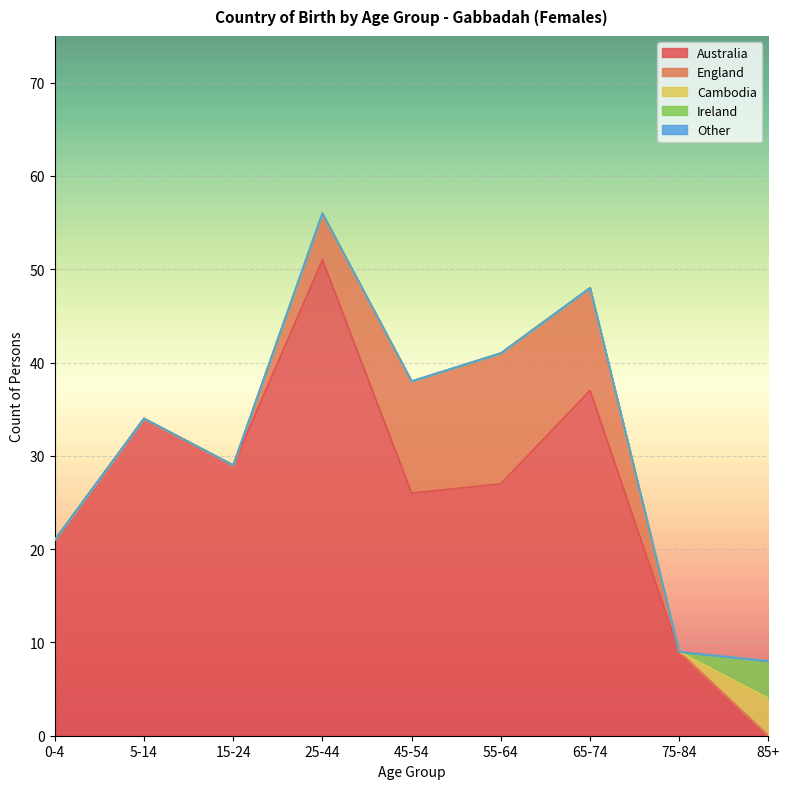

Reading left to right, what are all the values shown in this chart?

Australia: 21	34	29	51	26	27	37	9	0
England: 0	0	0	5	12	14	11	0	0
Cambodia: 0	0	0	0	0	0	0	0	4
Ireland: 0	0	0	0	0	0	0	0	4
Other: 0	0	0	0	0	0	0	0	0